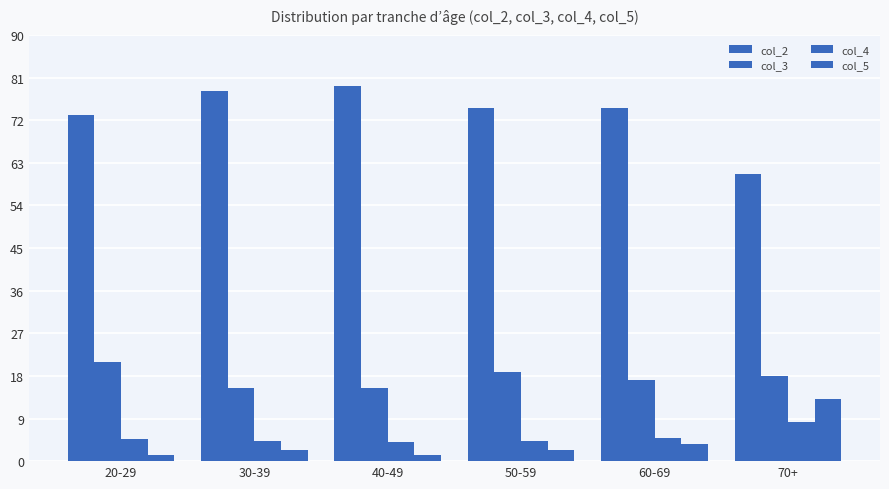

What is the average value of the col_3 series?

17.6